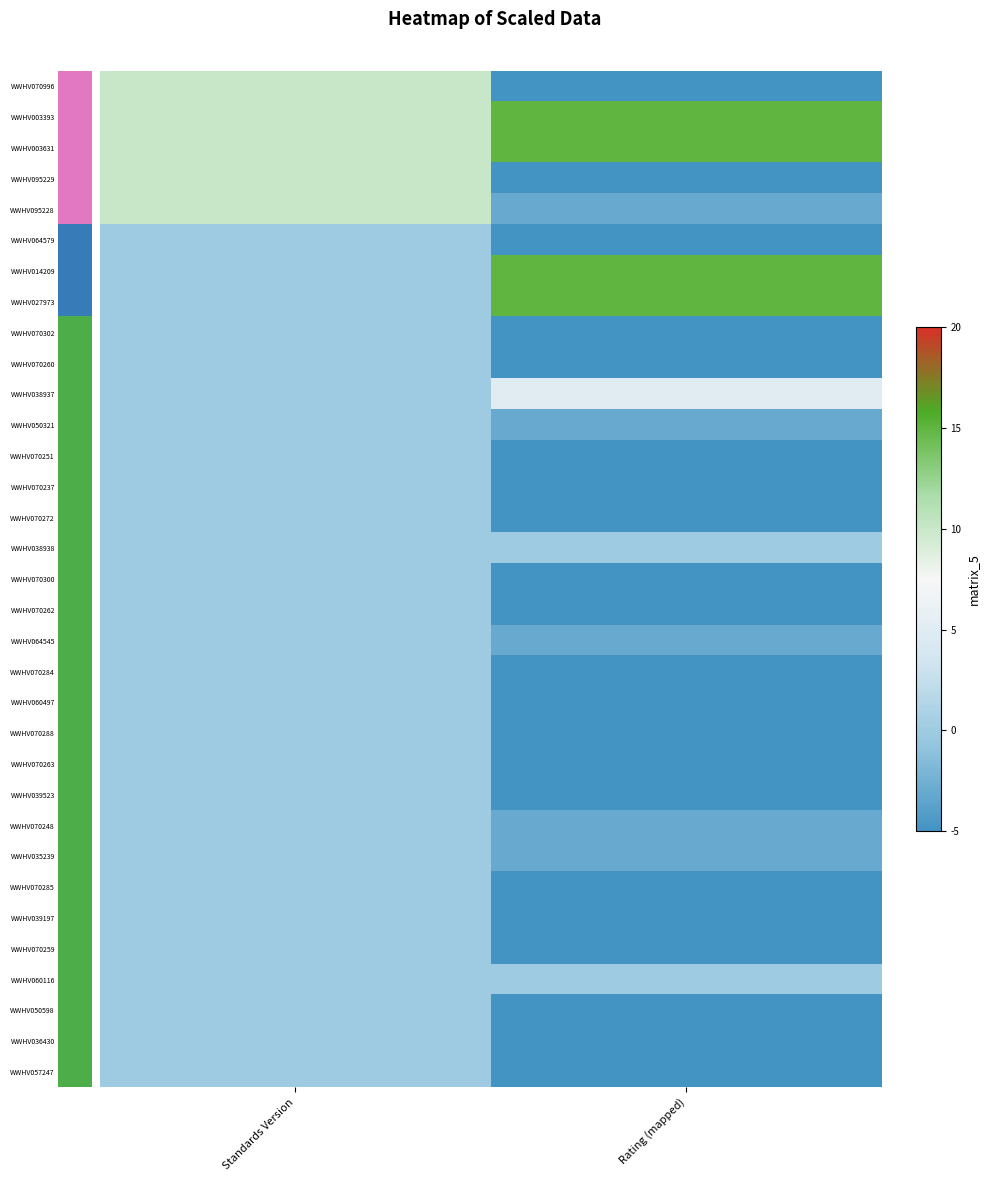

What is the smallest value displayed?

-5